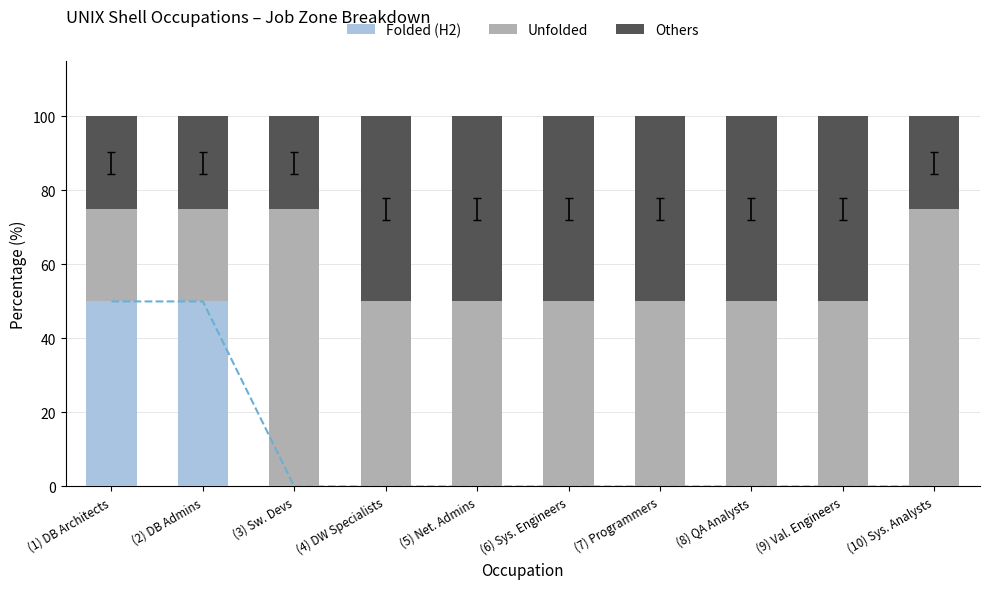

Reading left to right, extract all data points from this chart.

Folded (H2): (1) DB Architects=50	(2) DB Admins=50	(3) Sw. Devs=0	(4) DW Specialists=0	(5) Net. Admins=0	(6) Sys. Engineers=0	(7) Programmers=0	(8) QA Analysts=0	(9) Val. Engineers=0	(10) Sys. Analysts=0
Unfolded: (1) DB Architects=25	(2) DB Admins=25	(3) Sw. Devs=75	(4) DW Specialists=50	(5) Net. Admins=50	(6) Sys. Engineers=50	(7) Programmers=50	(8) QA Analysts=50	(9) Val. Engineers=50	(10) Sys. Analysts=75
Others: (1) DB Architects=25	(2) DB Admins=25	(3) Sw. Devs=25	(4) DW Specialists=50	(5) Net. Admins=50	(6) Sys. Engineers=50	(7) Programmers=50	(8) QA Analysts=50	(9) Val. Engineers=50	(10) Sys. Analysts=25